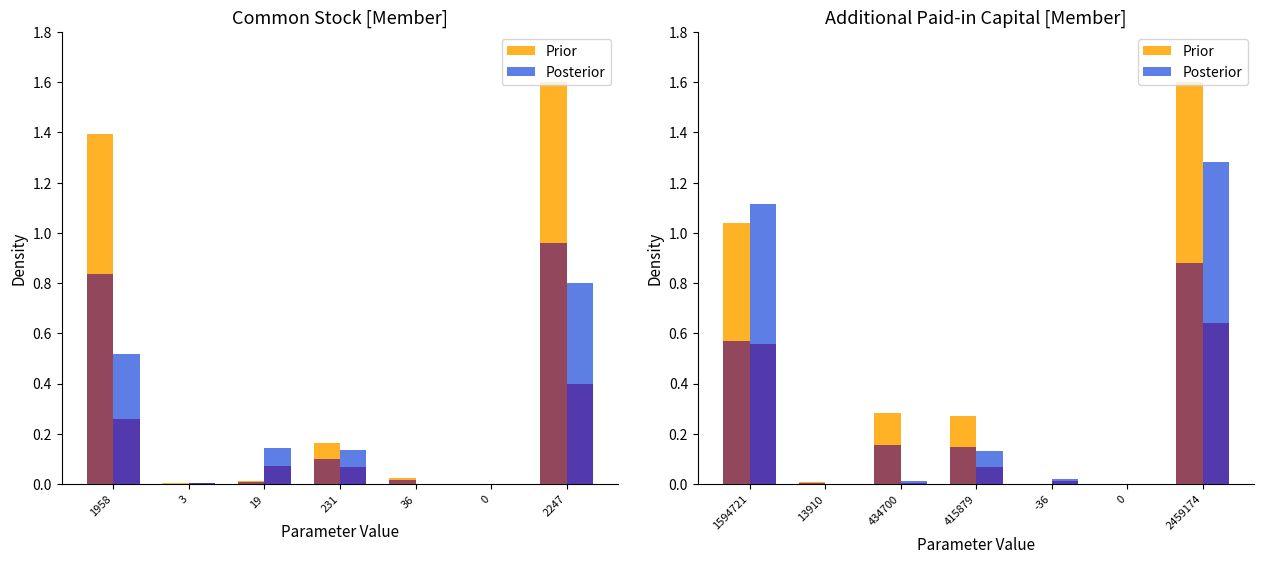

What is the difference between the maximum and second lowest values in the Prior series?

1.6